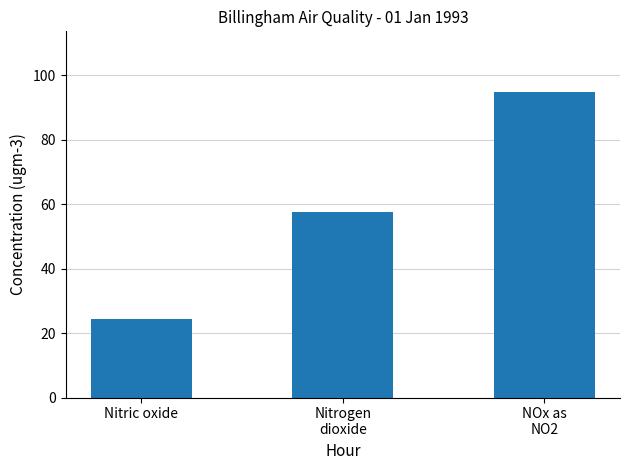

What is the sum of all values?

176.8